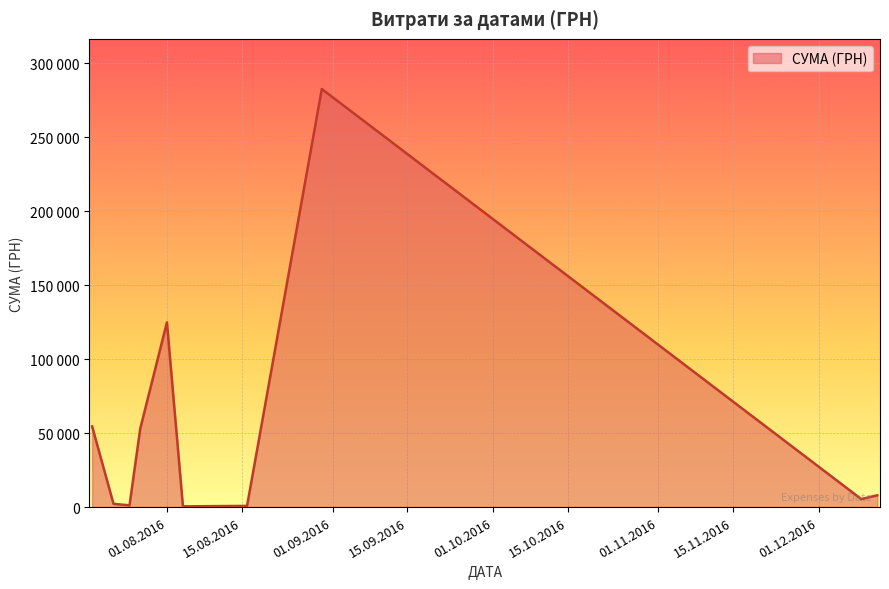

Does the chart display data point markers on the line(s)?

No